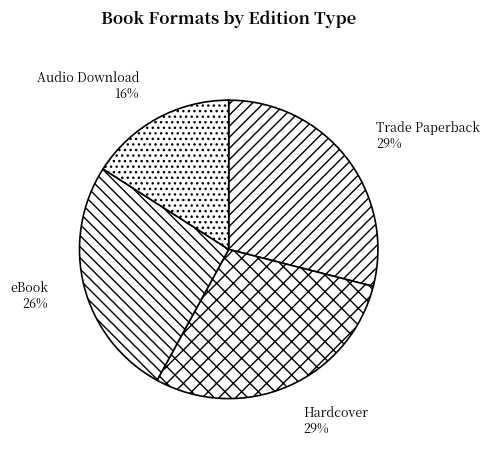

Is Hardcover the majority of the pie?

No